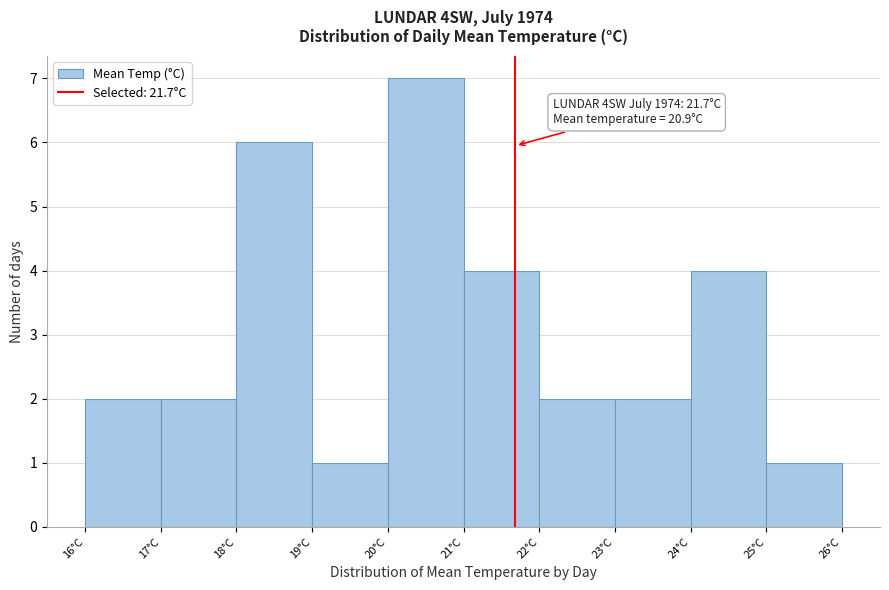

Which range on the x-axis has the tallest bar?

19.98 to 21.00